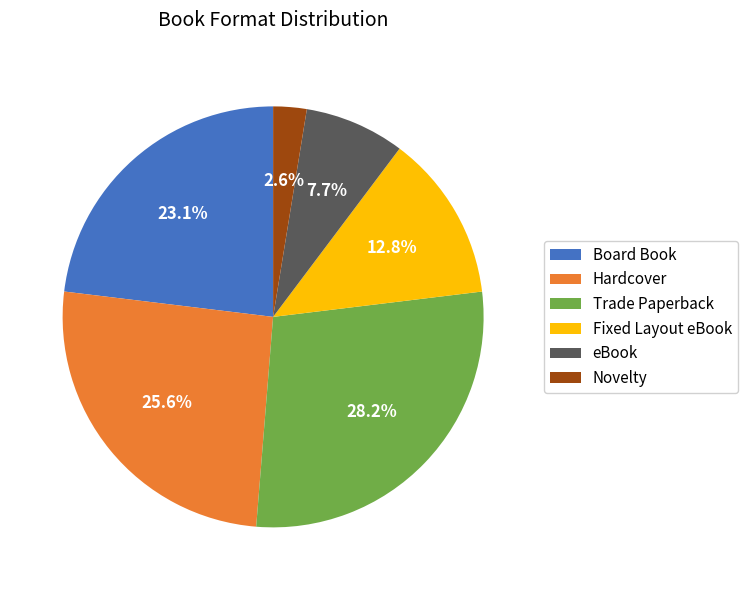

Count the number of slices in the pie.

6